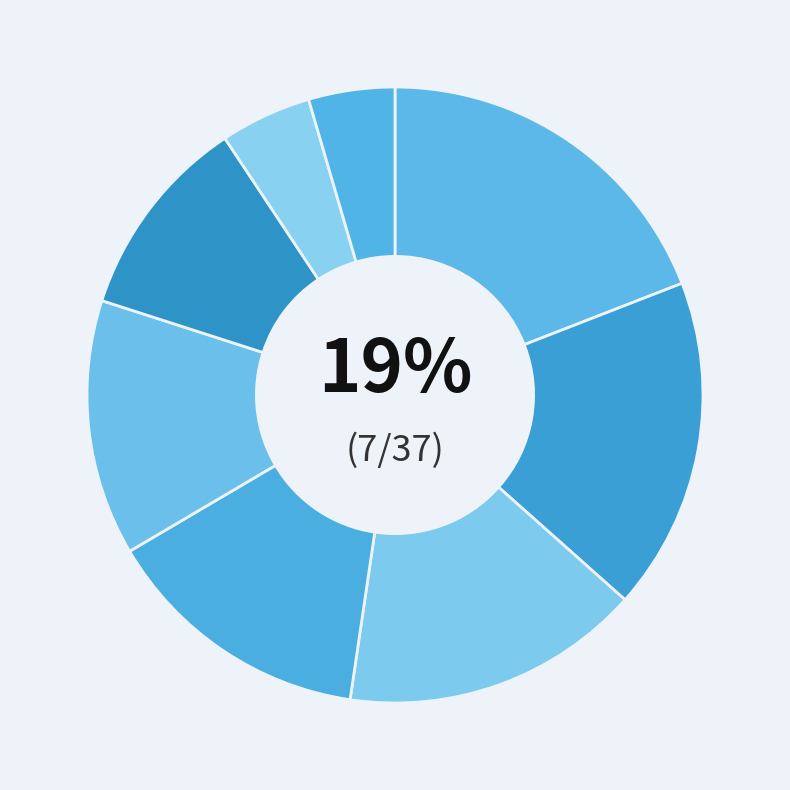

Which category has the smallest portion of the pie?

Planning